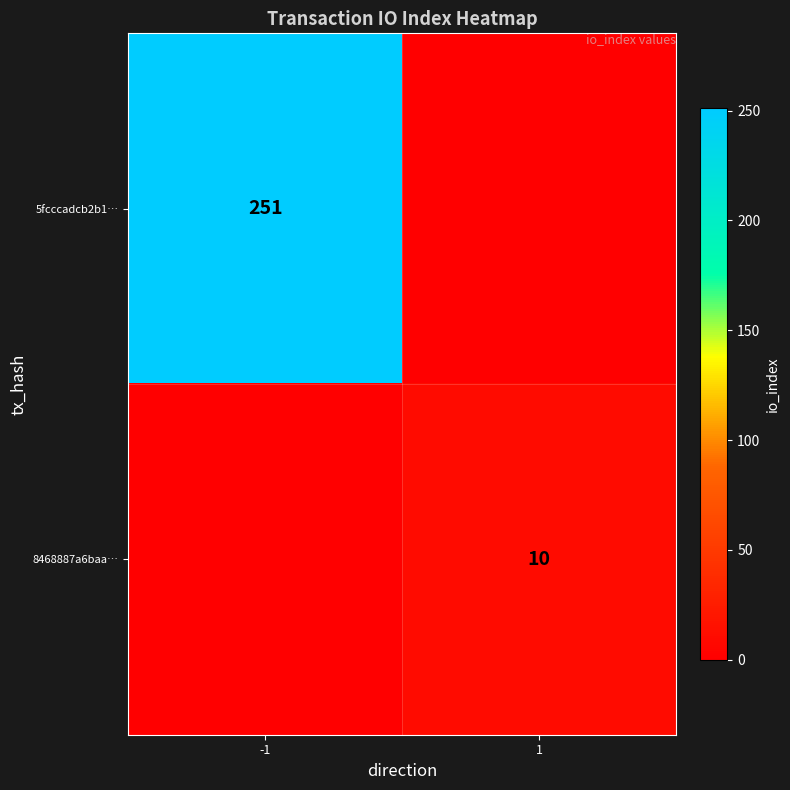

True or false: 8468887a6baa… has a value of 10 at 1.

True